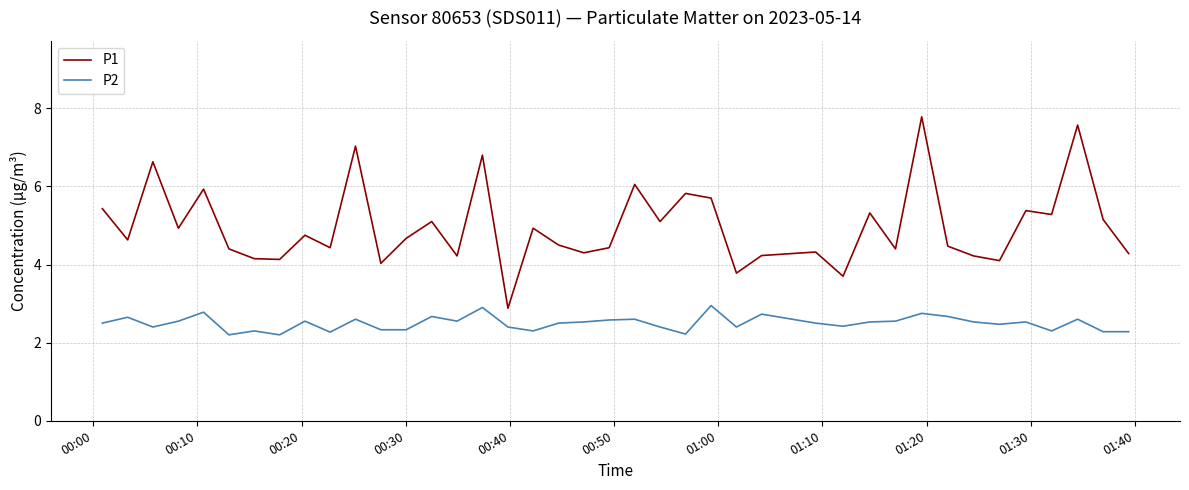

Which series has the largest total across all categories?

P1